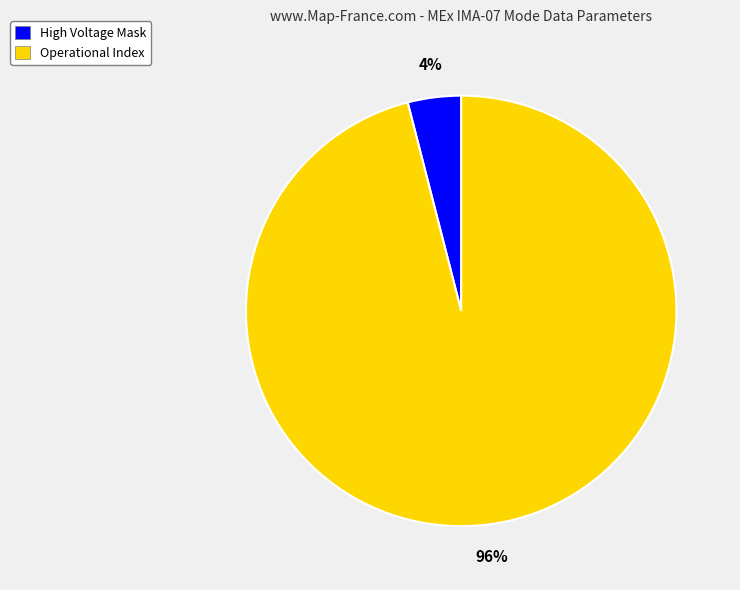

How many slices are in this pie chart?

2